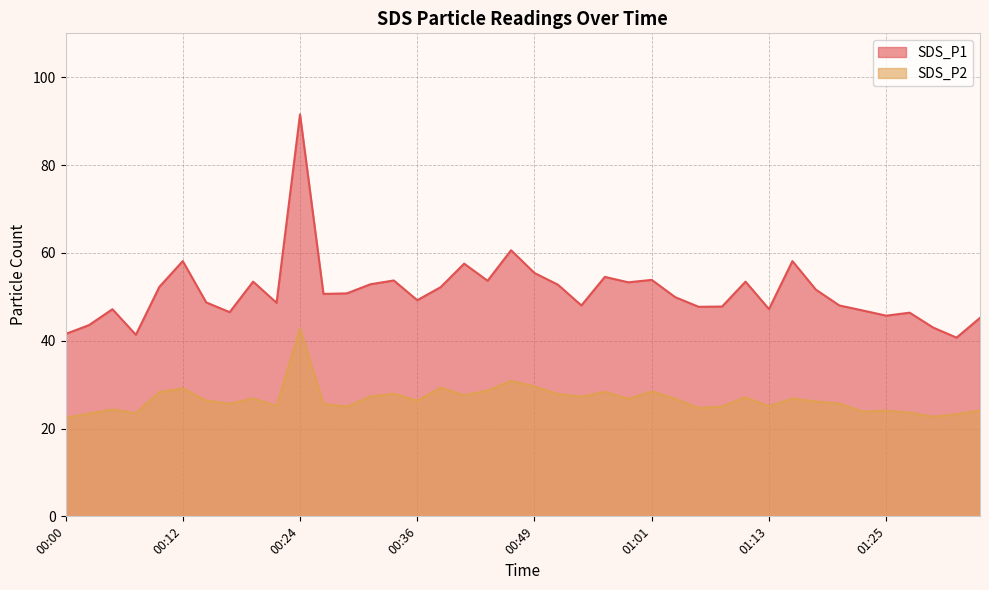

What position from the left is 01:01?

26